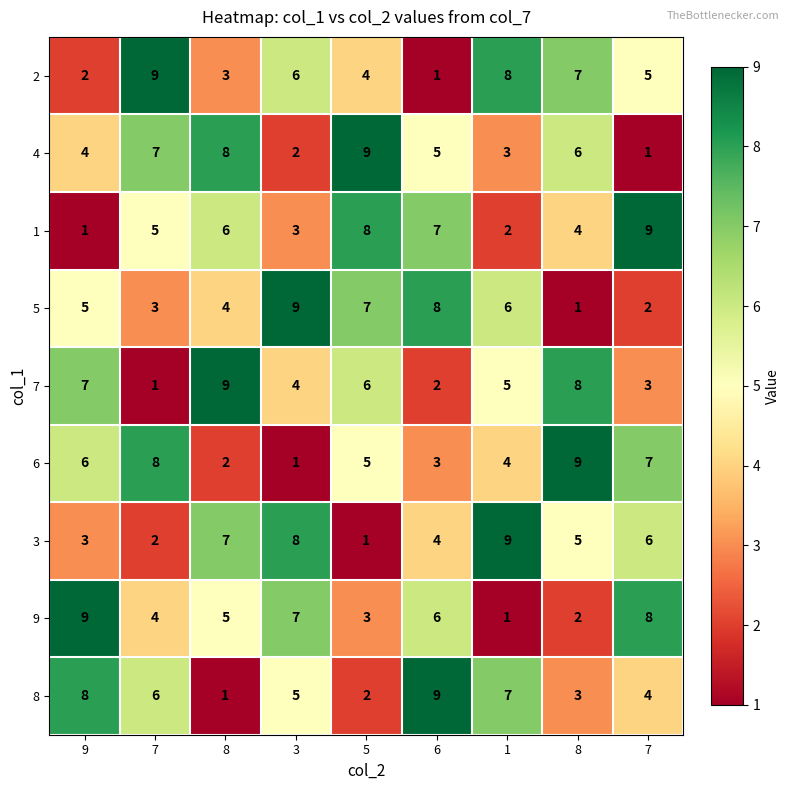

Count the number of data series in this chart.

9